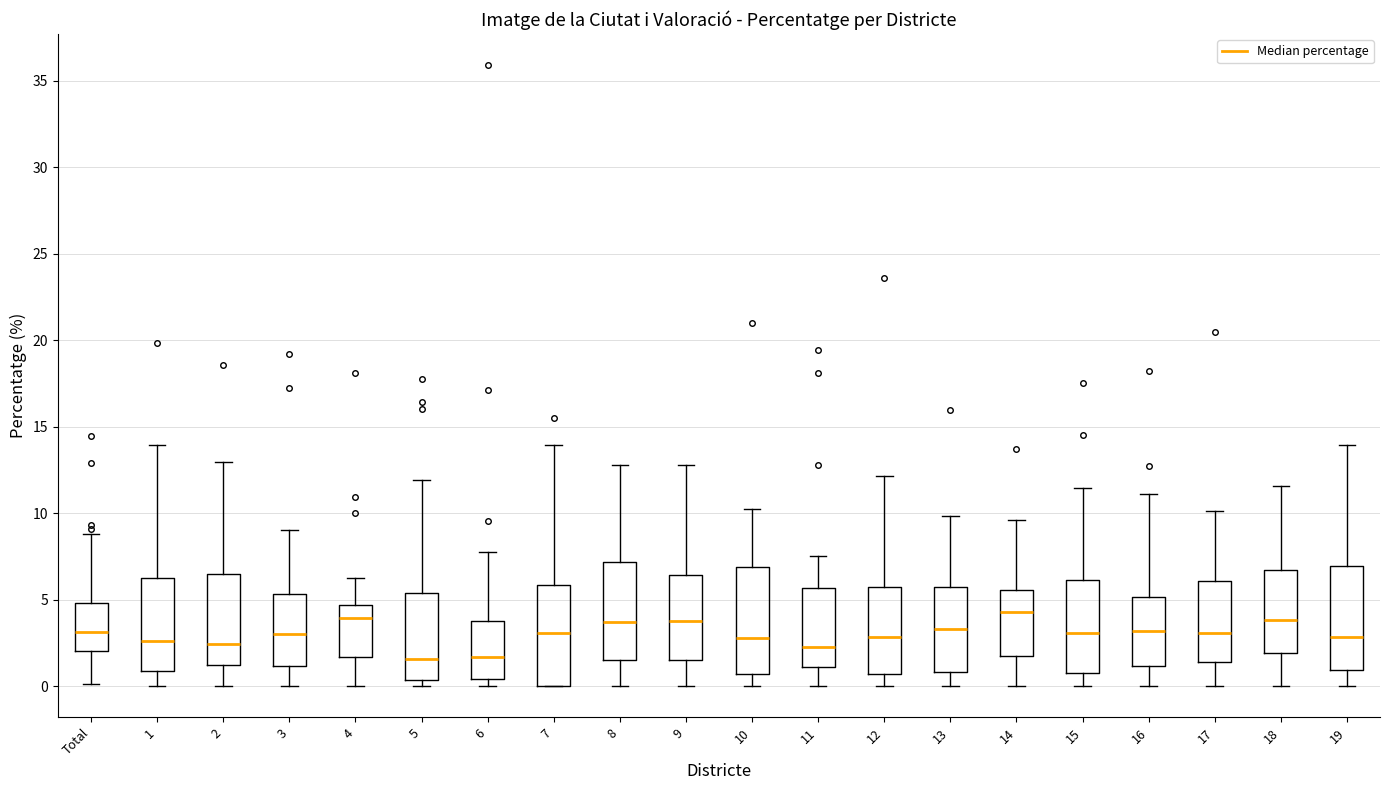

Where does the lower whisker of the box for 10 end on the y-axis? The values are not printed on the chart, so give them approximately, as read against the axis.

0.0